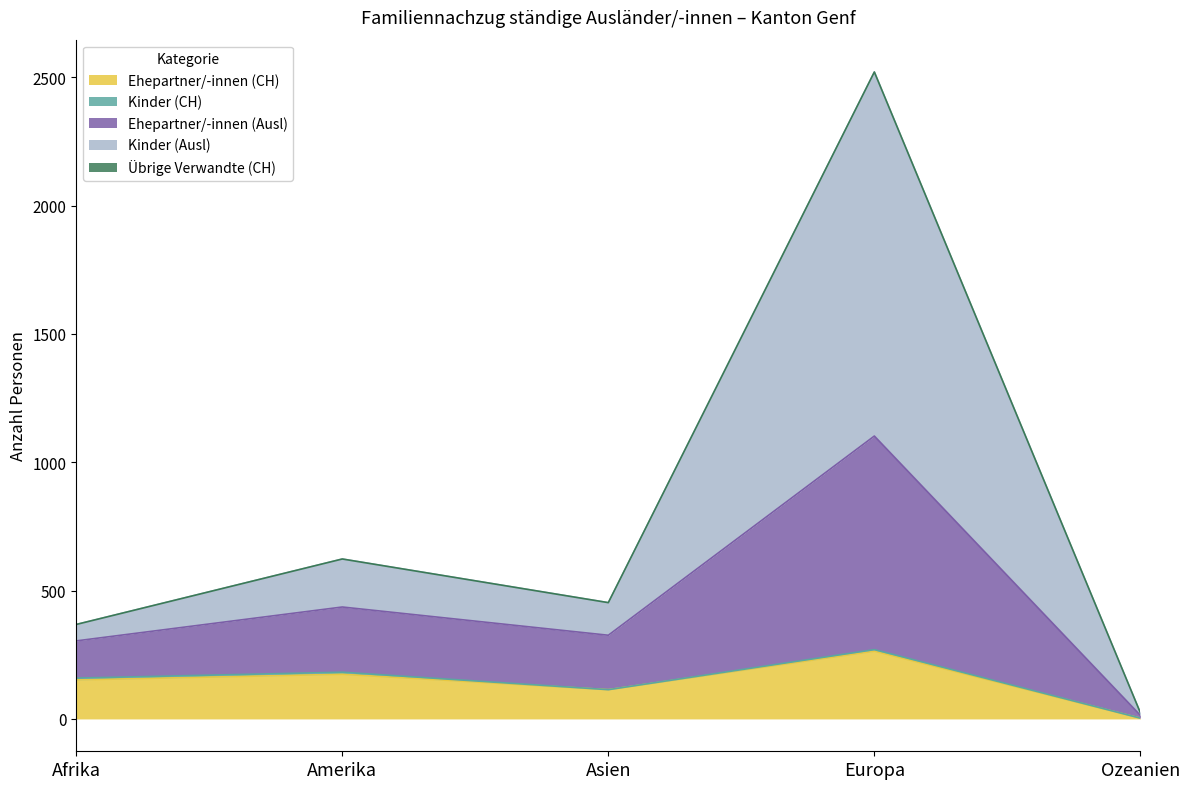

In Kinder (Ausl), how many points are higher than both neighbors (excluding endpoints)?

2